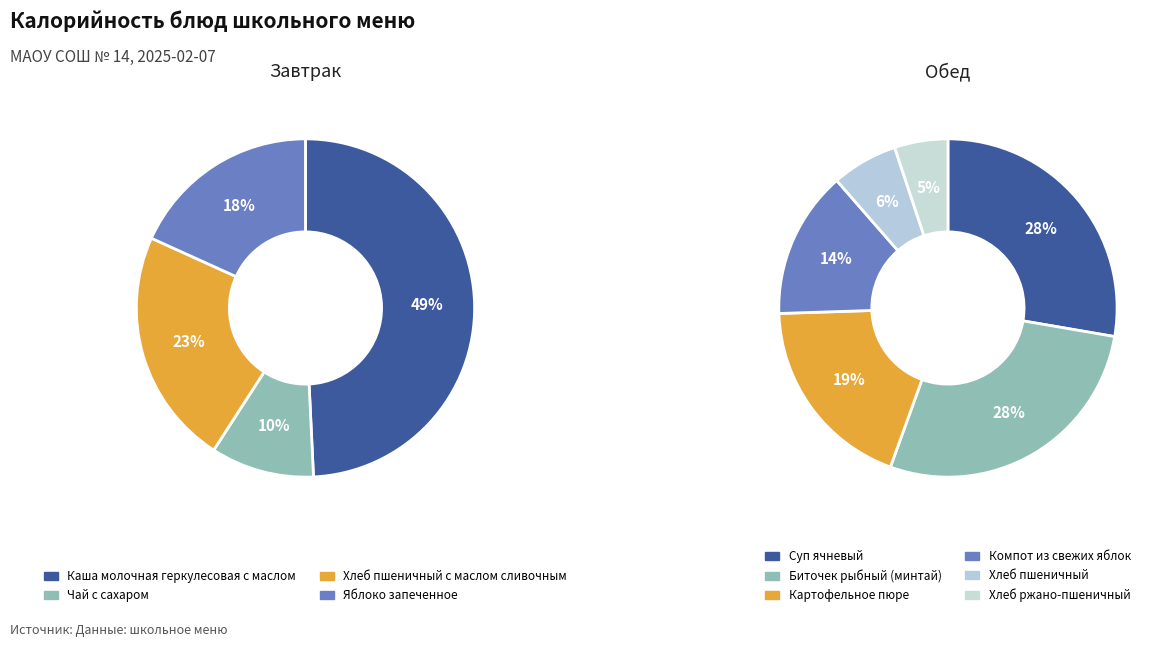

Which category has the smallest portion of the pie?

Хлеб ржано-пшеничный